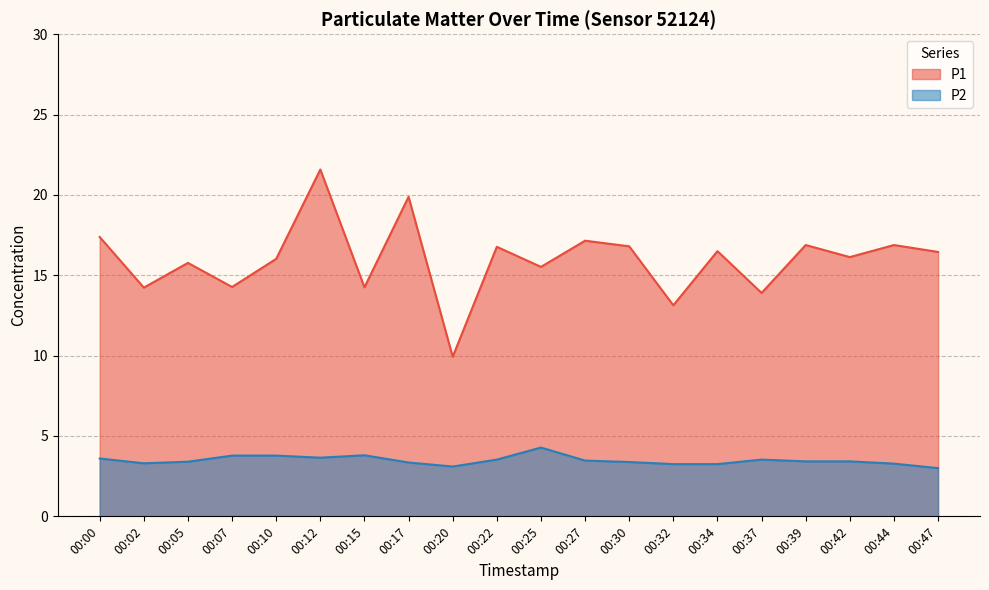

How many values in the P1 series exceed 16?

12